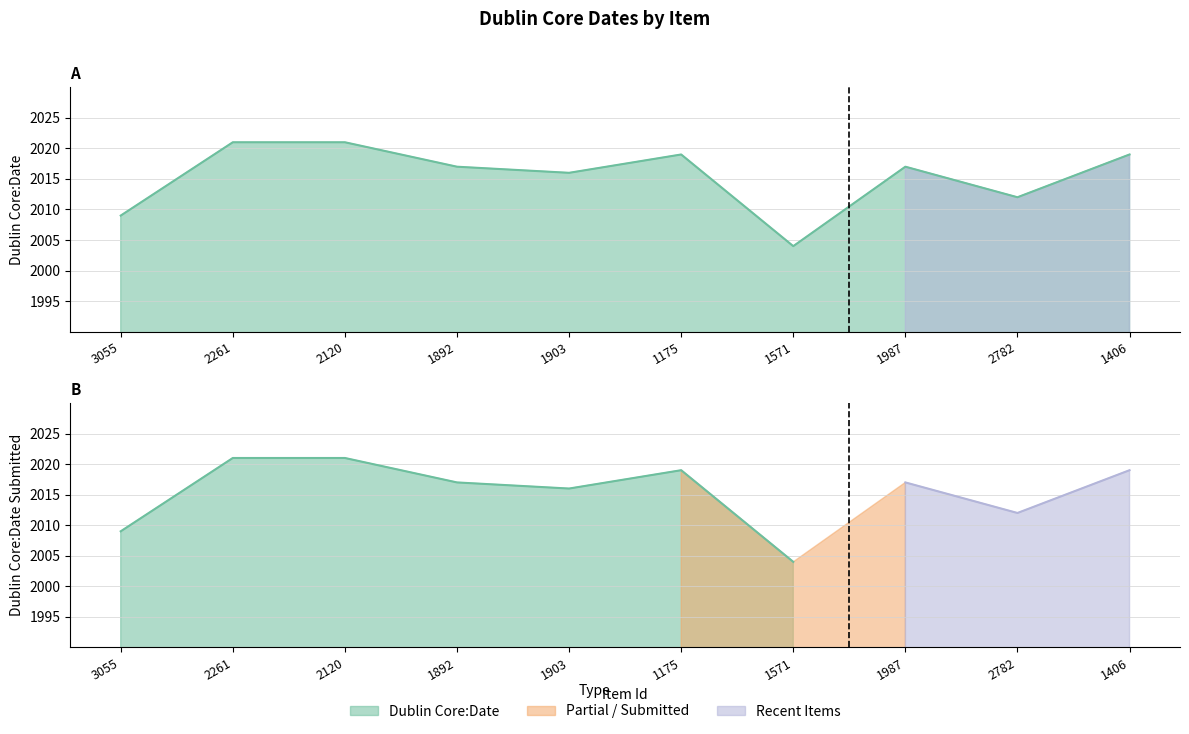

Which category has the lowest value across all series?

1571